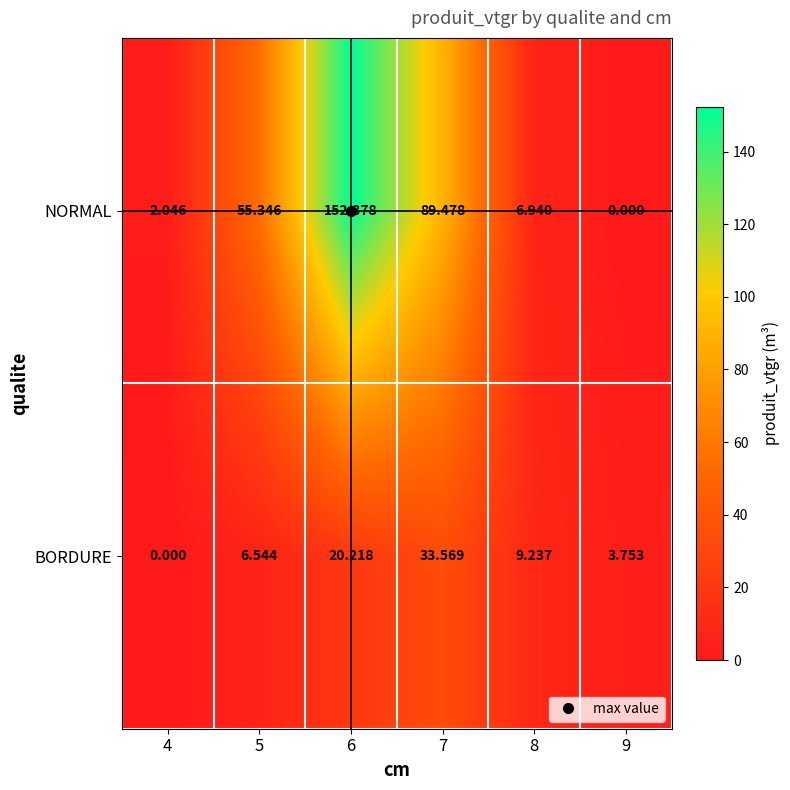

Rank the series by their maximum value, from lowest to highest.

BORDURE, NORMAL